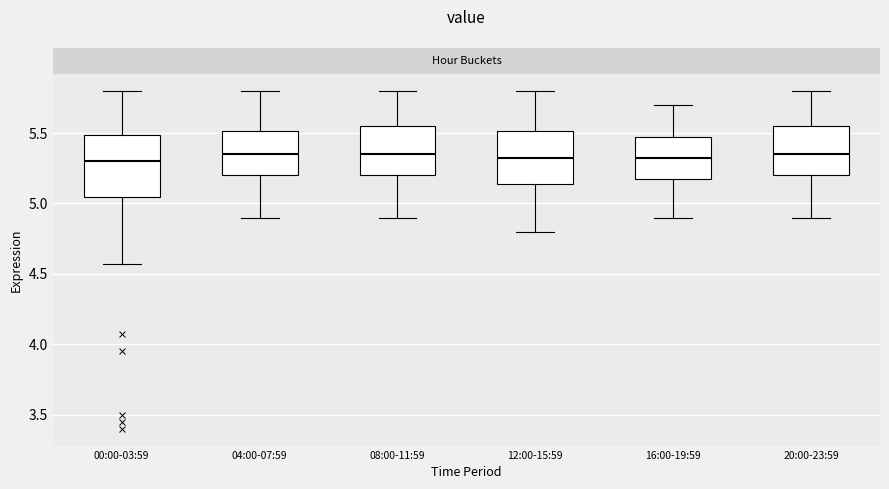

Reading left to right, transcribe this box plot: for each box, give where its median line is, the range the box spans, and where its two whiskers end, as read against the y-axis. The values are not printed on the chart, so give them approximately, as read against the axis.

00:00-03:59: median 5.30, box 5.05 to 5.50, whiskers 4.55 to 5.80
04:00-07:59: median 5.35, box 5.20 to 5.50, whiskers 4.90 to 5.80
08:00-11:59: median 5.35, box 5.20 to 5.55, whiskers 4.90 to 5.80
12:00-15:59: median 5.35, box 5.15 to 5.50, whiskers 4.80 to 5.80
16:00-19:59: median 5.35, box 5.20 to 5.50, whiskers 4.90 to 5.70
20:00-23:59: median 5.35, box 5.20 to 5.55, whiskers 4.90 to 5.80